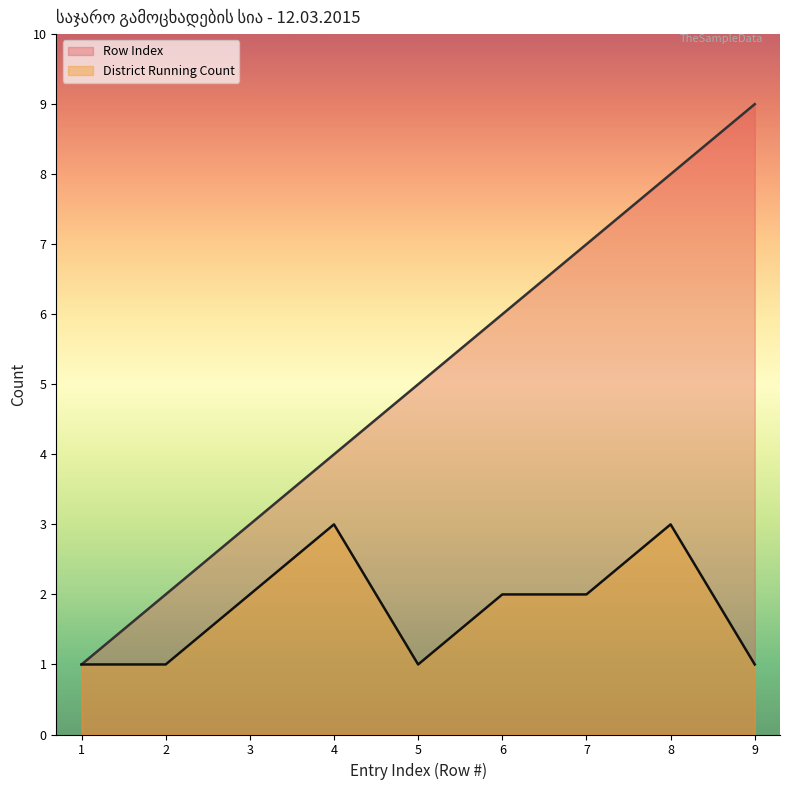

The Row Index series shows 4 at 6. True or false?

False